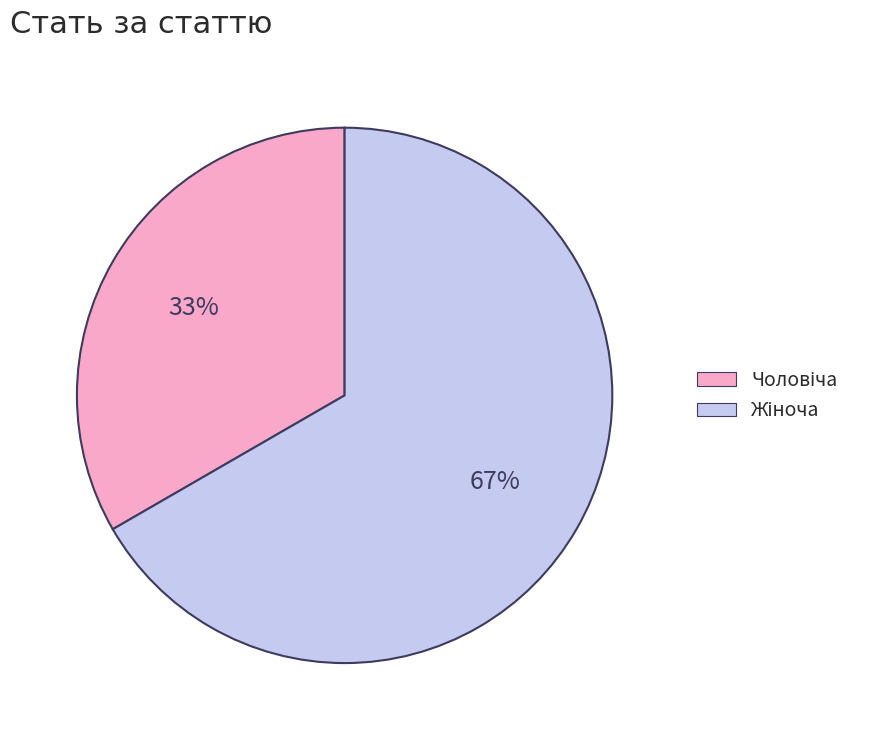

Is there a majority slice in this chart?

Yes